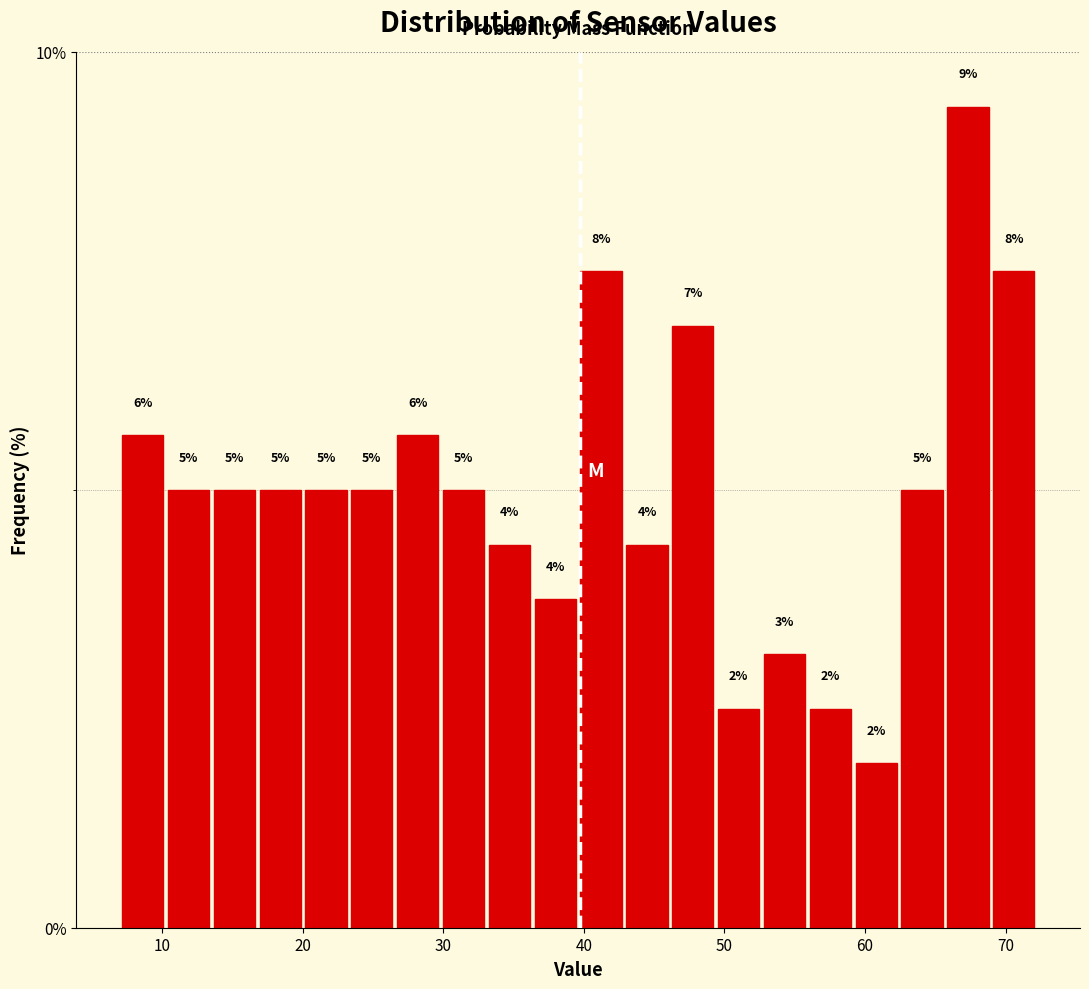

Around what value on the x-axis is the tallest bar? Give the approximate position of its centre, as read against the axis.

67